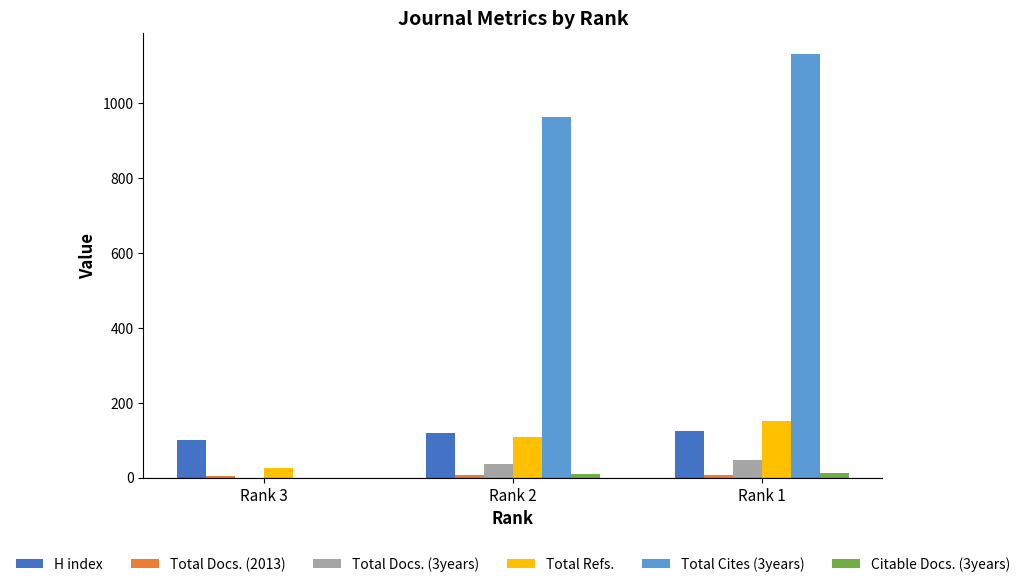

How many groups of bars are there?

3